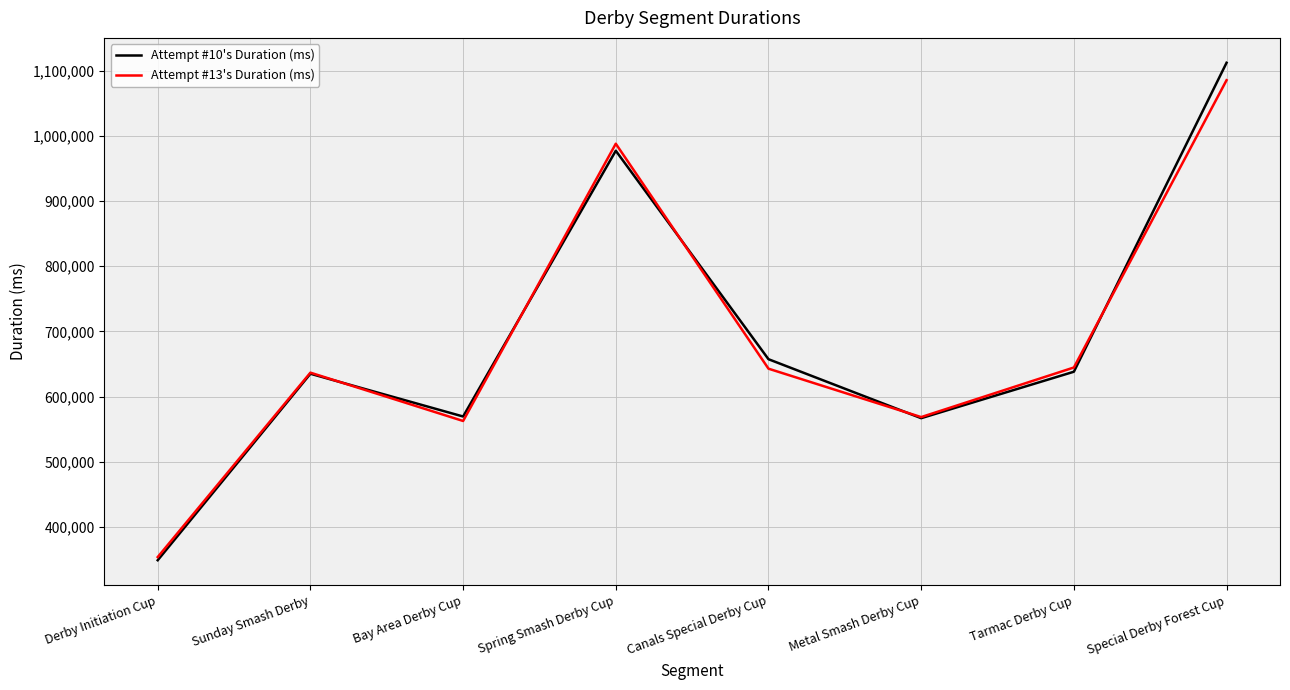

Which series has the largest range (max minus min)?

Attempt #10's Duration (ms)